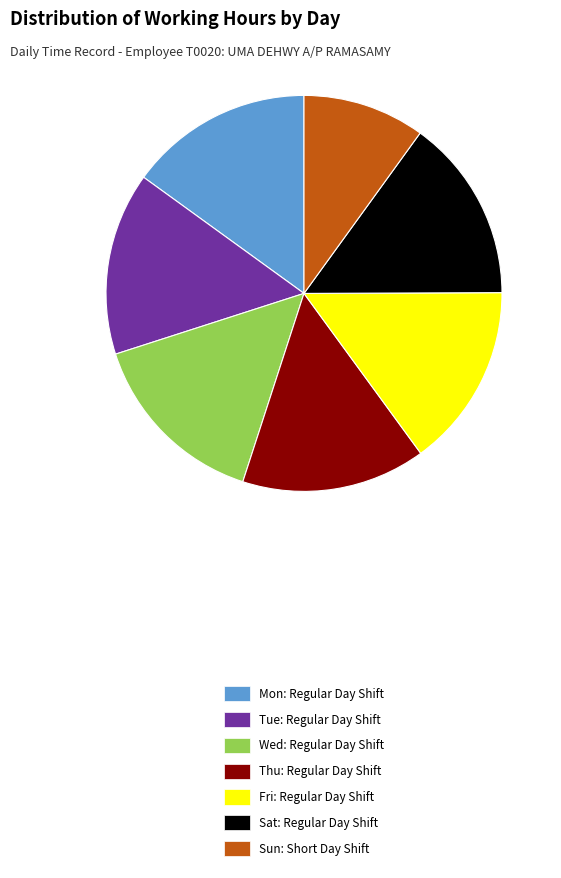

Does Wed represent more than half of the total?

No